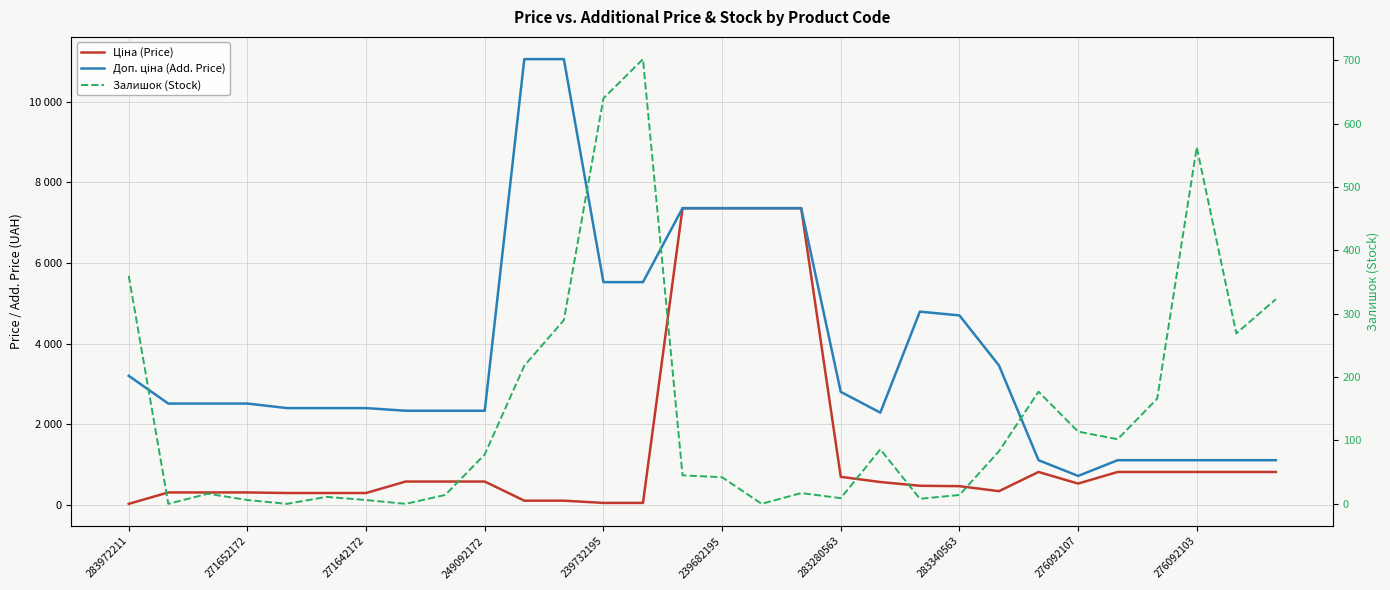

Read the Залишок (Stock) value at 283340563.

14.0